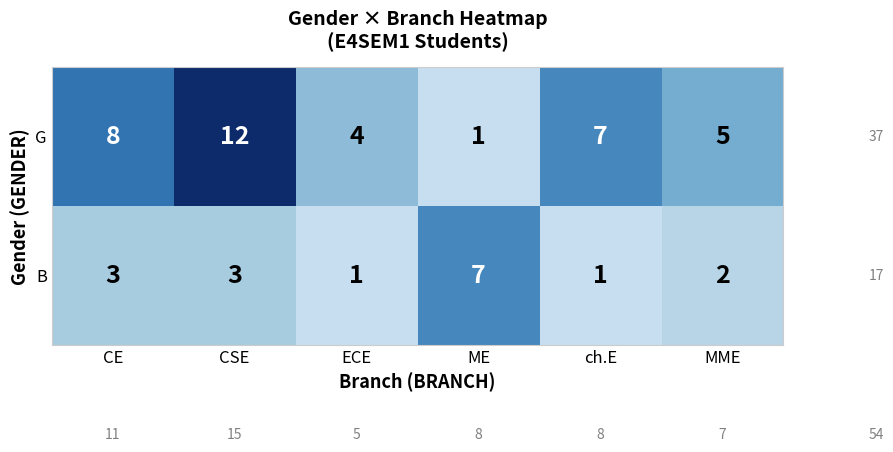

How many values in the G series are below 7?

3